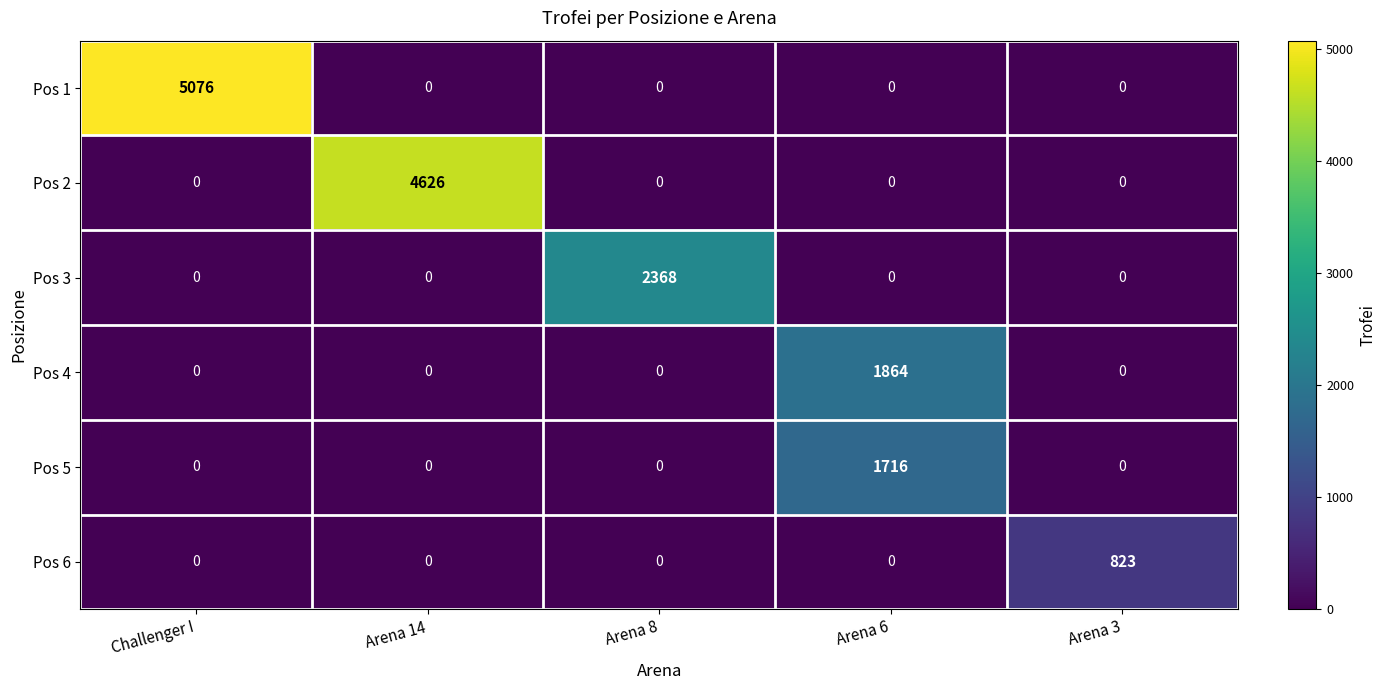

The value of Pos 3 at Arena 8 is 2368. True or false?

True